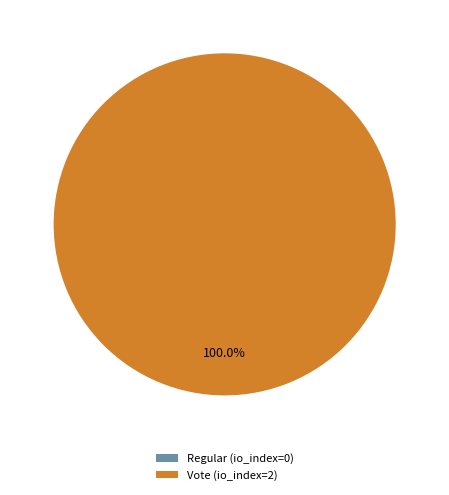

True or false: Vote accounts for 100% of the total.

True